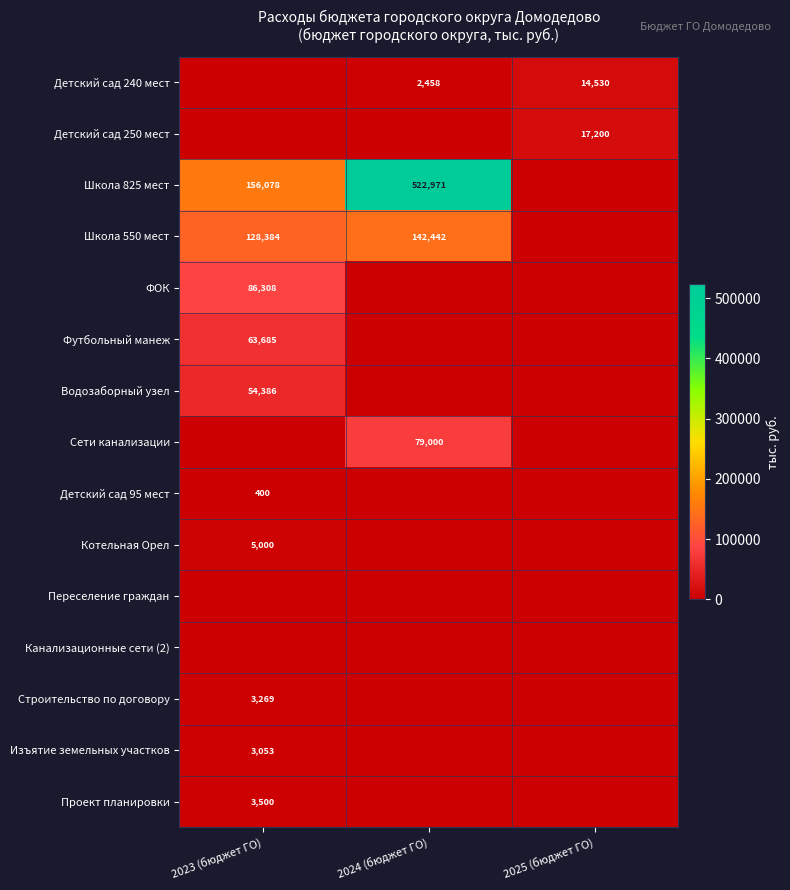

How many categories are shown in the chart?

3